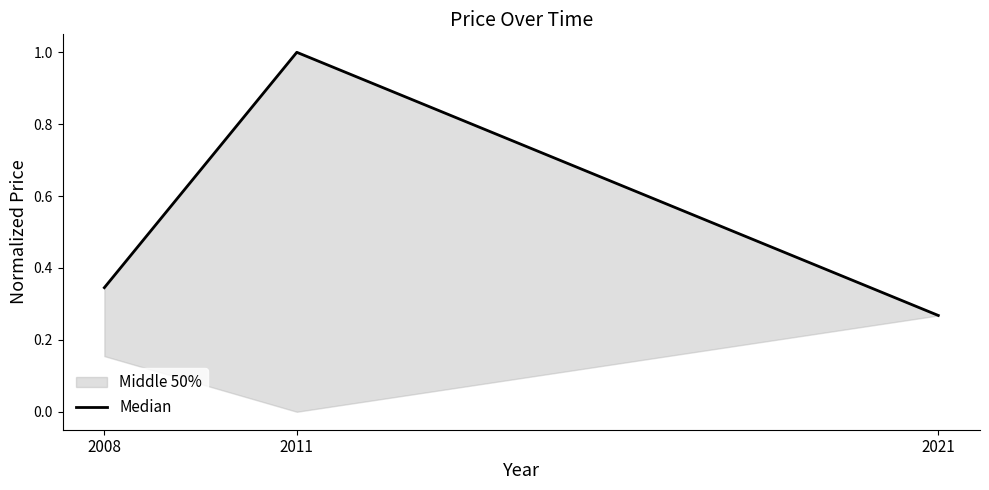

Reading right to left, extract all data points from this chart.

2021=0.3	2011=1.0	2008=0.3